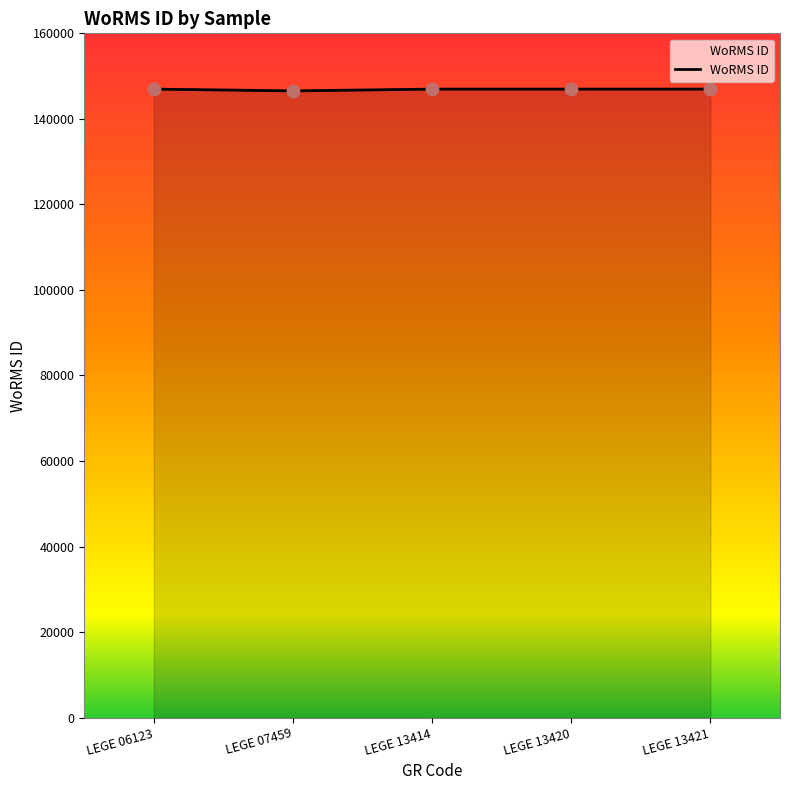

What is the change in value from LEGE 07459 to LEGE 13414?

+412